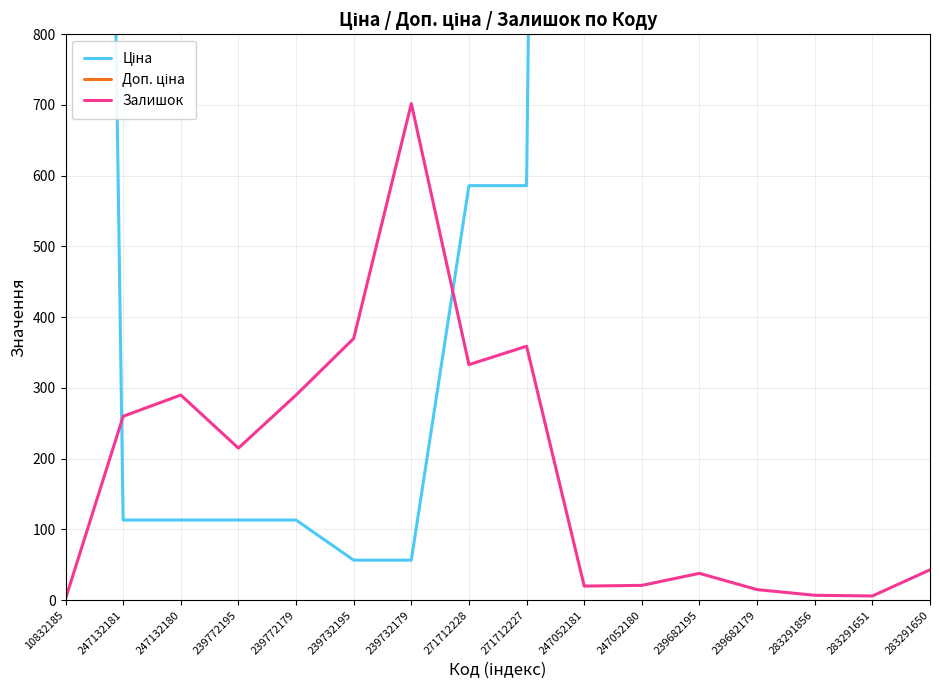

At which label does Доп. ціна first exceed 7545?

247132181